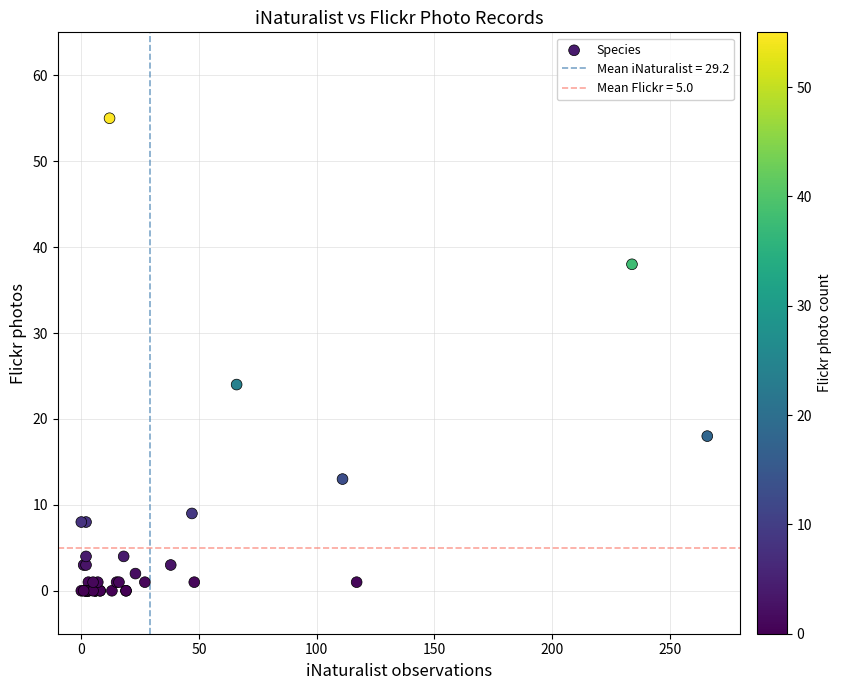

What Y value in the scatter plot is closest to 27?

24